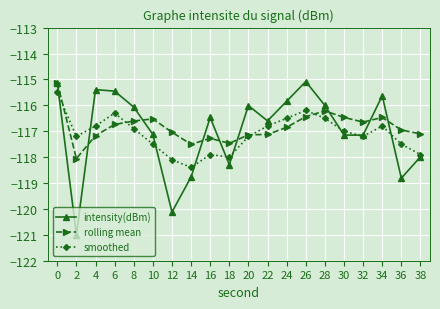

Rank the series by their average value, from lowest to highest.

smoothed, intensity(dBm), rolling mean